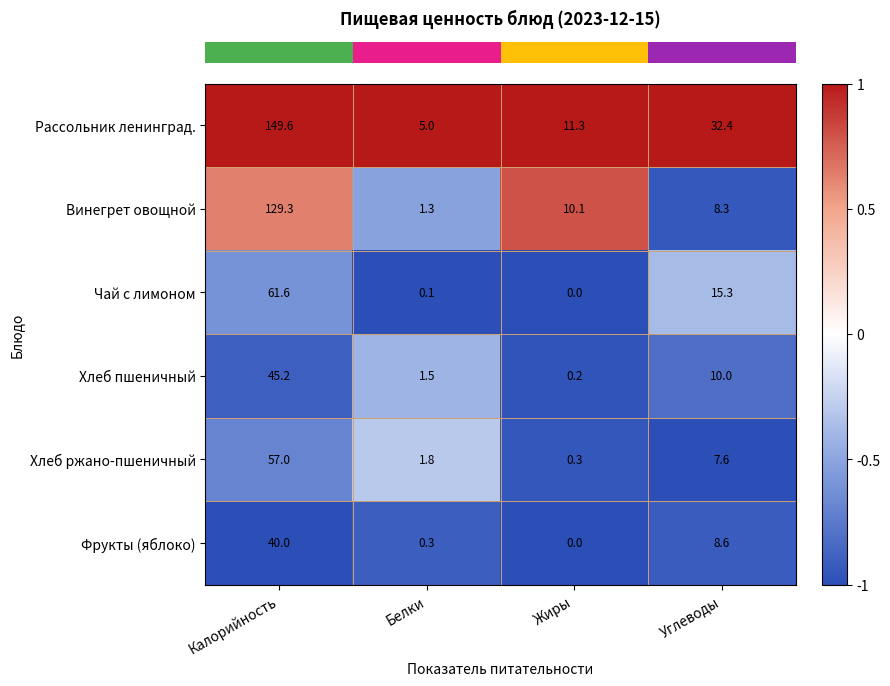

What is the sum of all Чай с лимоном values?

77.0